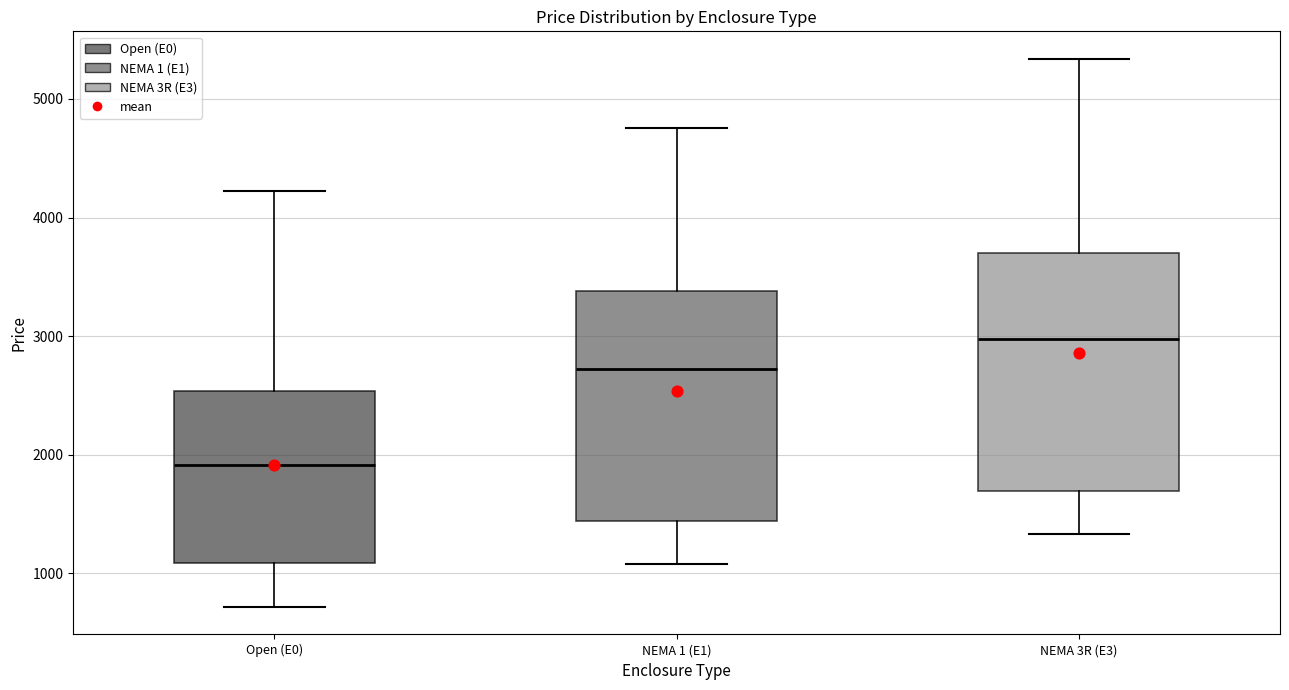

Which box's median line is the lowest?

Open (E0)